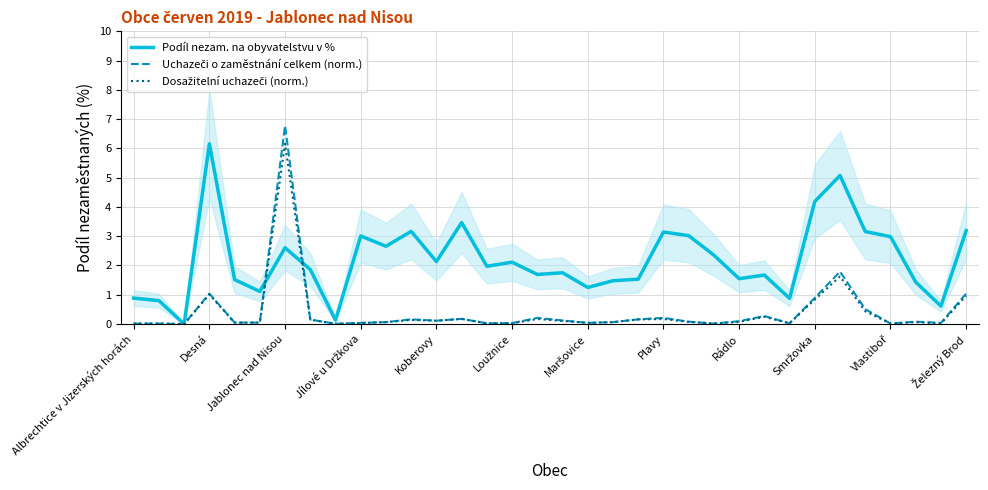

What is the difference between the second highest and second lowest values in the Podíl nezam. na obyvatelstvu v % series?

4.9